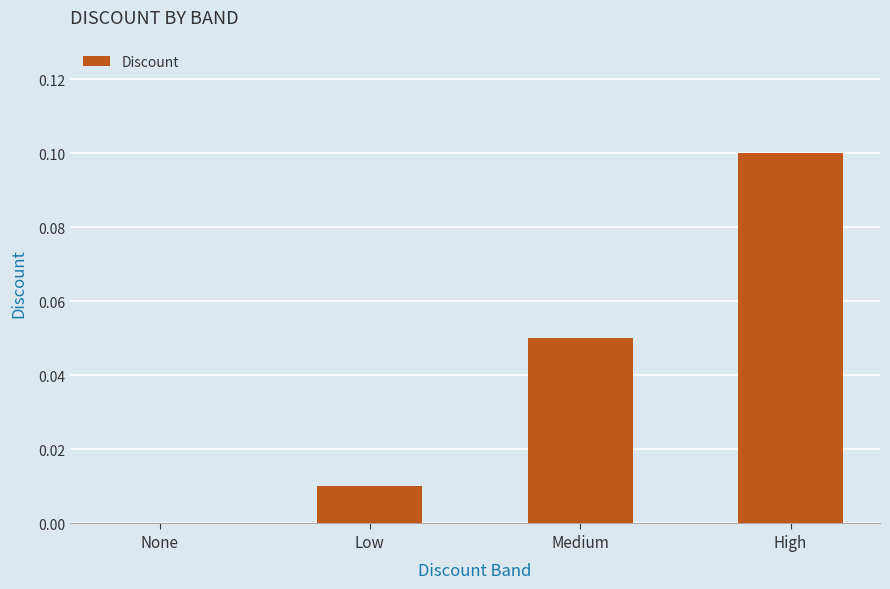

Which category has the highest value across all series?

High